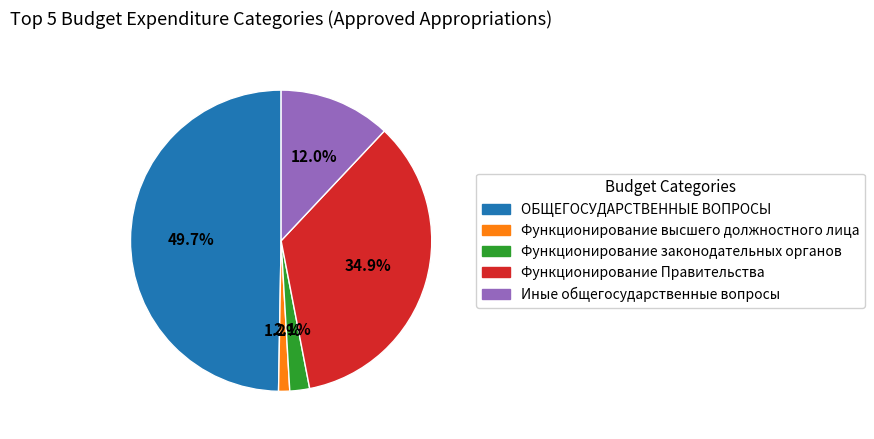

To the nearest percent, what is the average slice percentage?

20%